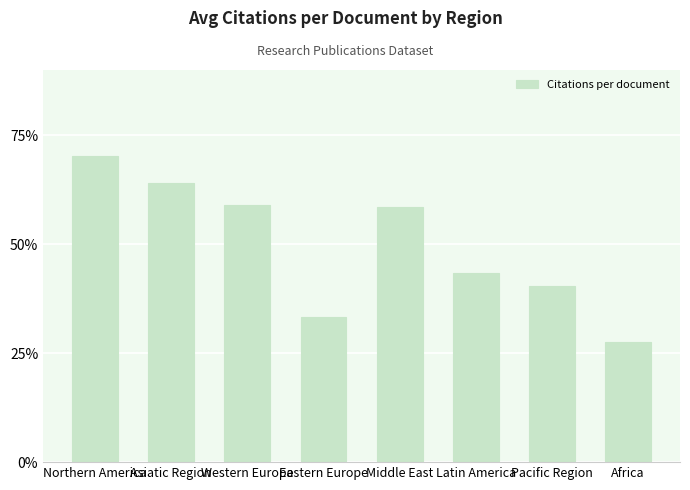

What is the sum of all values?

396.5